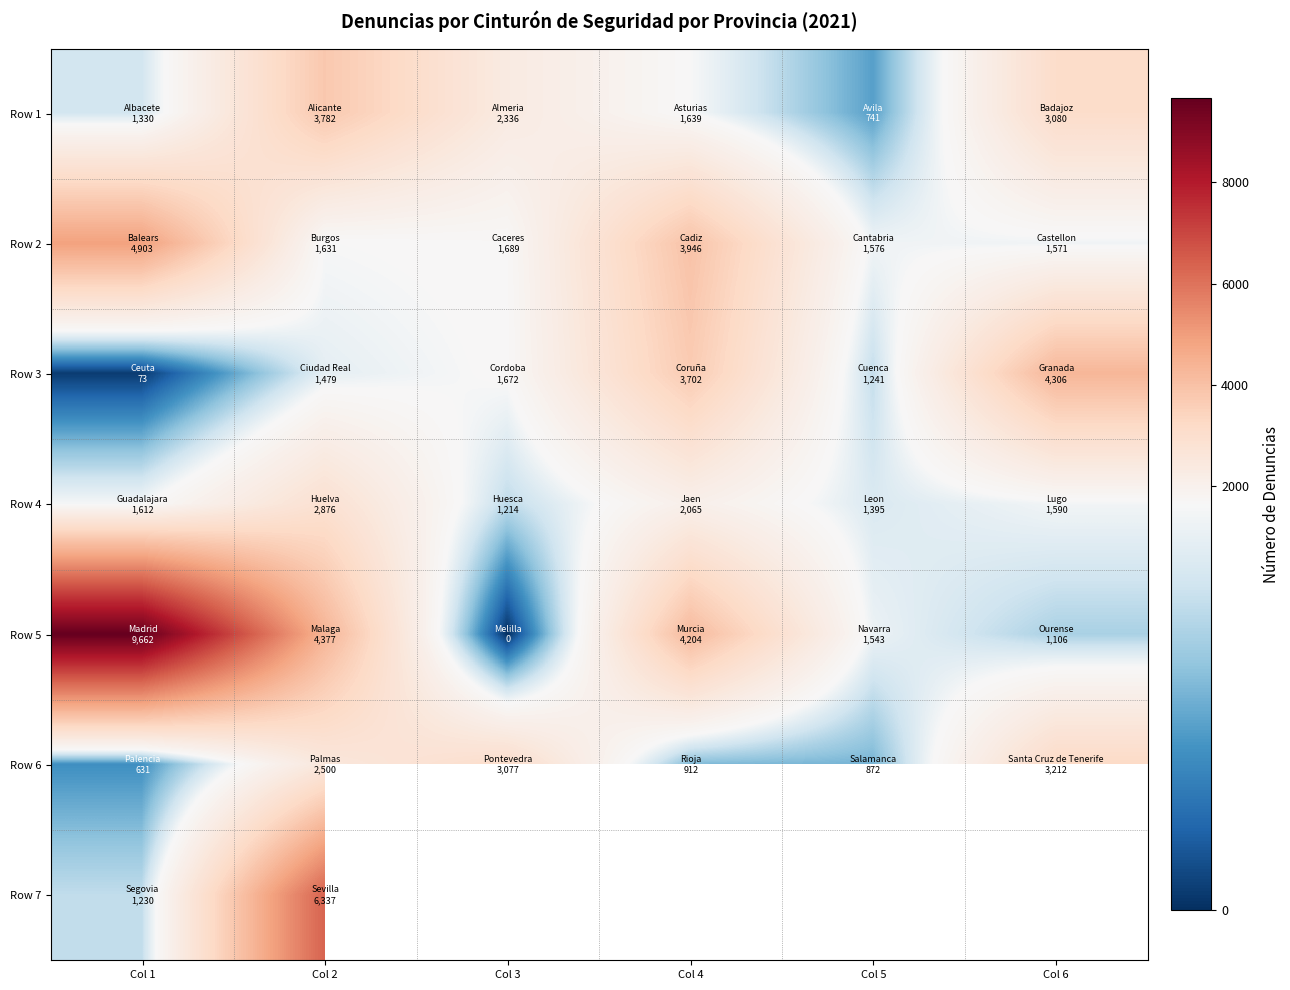

Which category has the lowest value across all series?

Col 3